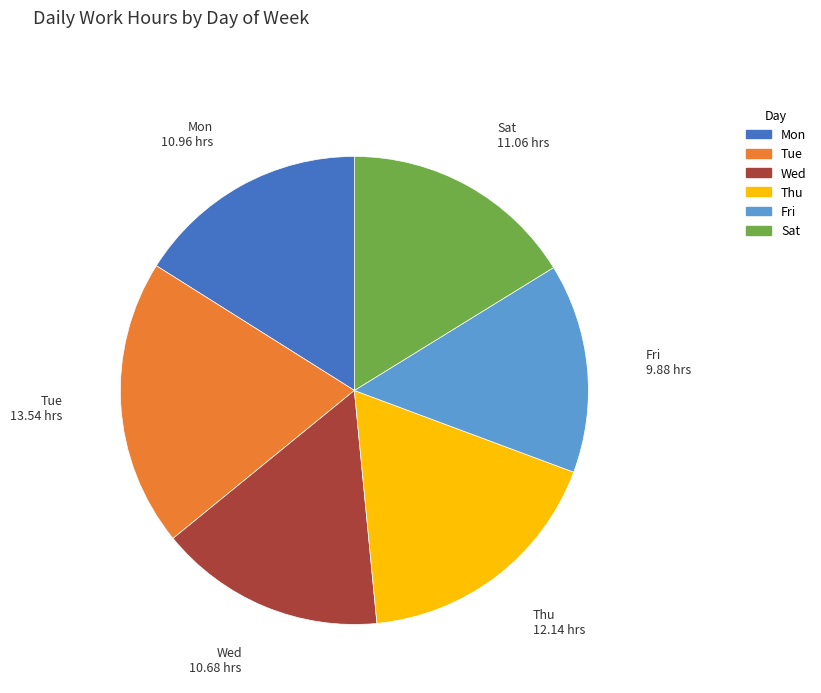

The Tue slice represents 20% of the pie. True or false?

True